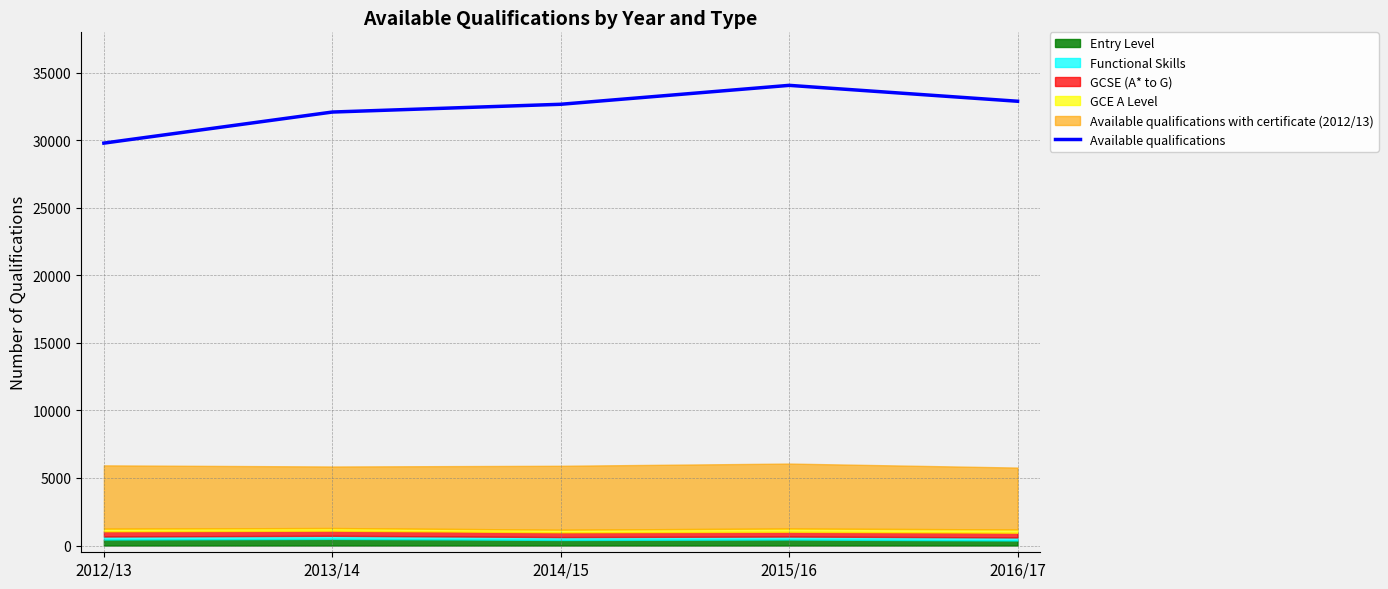

Read the value at 2015/16, to the nearest 100.

34100